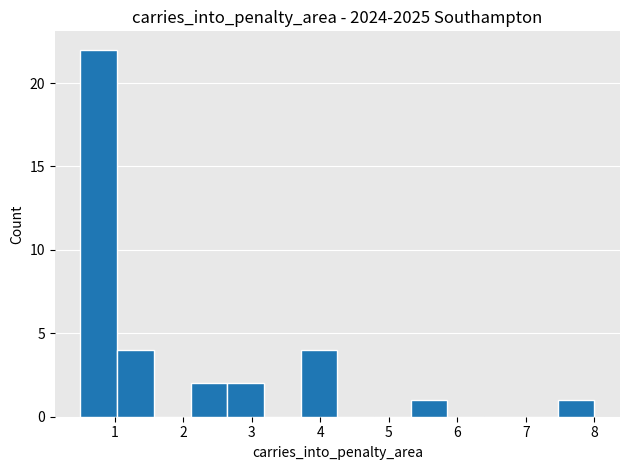

Reading left to right, transcribe this chart: for each bar, give the range it covers on the x-axis and its height. Neither the bar edges nor the heights are printed on the chart, so give them approximately, as read against the axes.

0.5 to 1.0: 22
1.0 to 1.6: 4
1.6 to 2.1: 0
2.1 to 2.6: 2
2.6 to 3.2: 2
3.2 to 3.7: 0
3.7 to 4.3: 4
4.3 to 4.8: 0
4.8 to 5.3: 0
5.3 to 5.9: 1
5.9 to 6.4: 0
6.4 to 6.9: 0
6.9 to 7.5: 0
7.5 to 8.0: 1